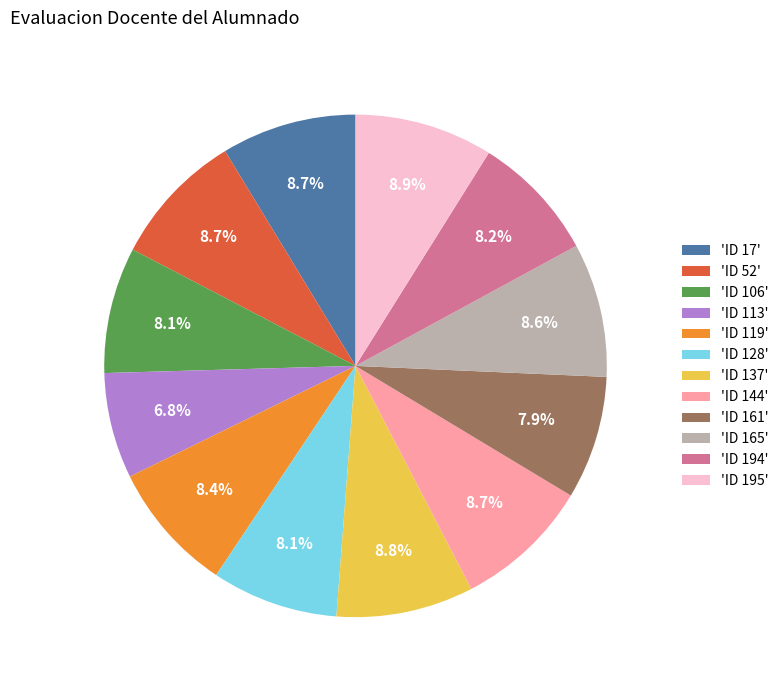

To the nearest percent, what is the difference between the largest and smallest slice percentages?

2%